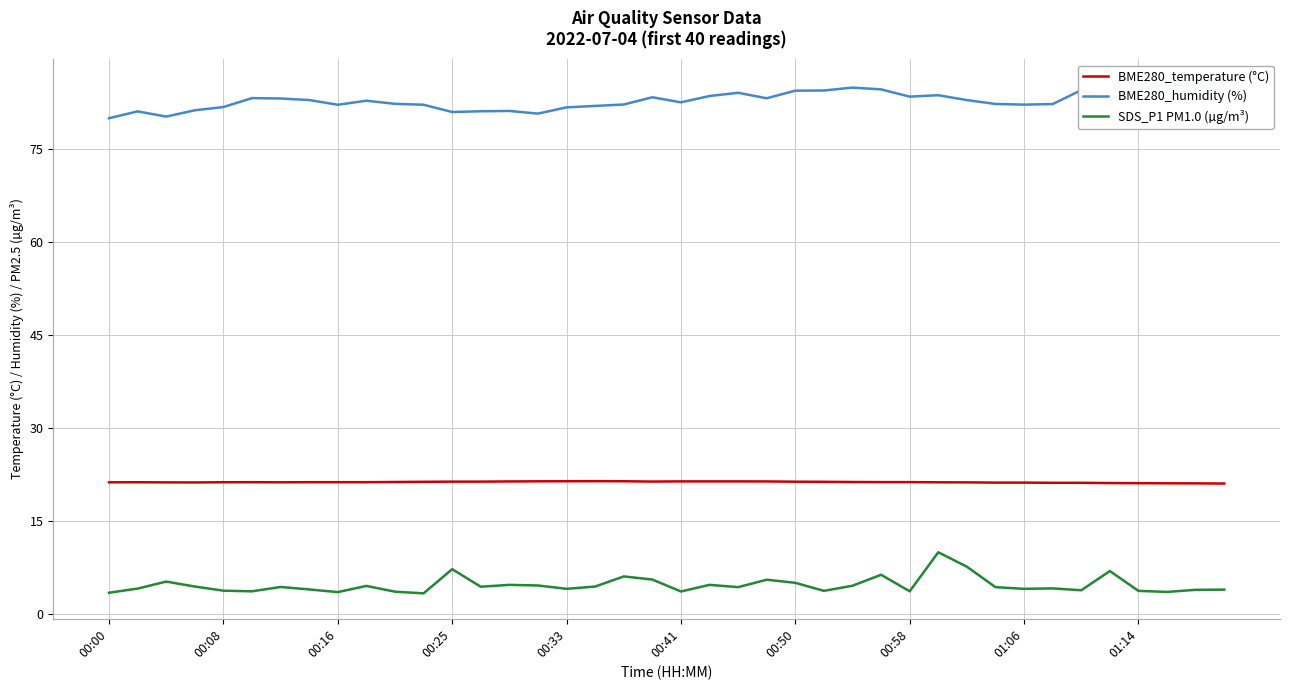

True or false: BME280_temperature (°C) and SDS_P1 PM1.0 (µg/m³) cross at least once.

False